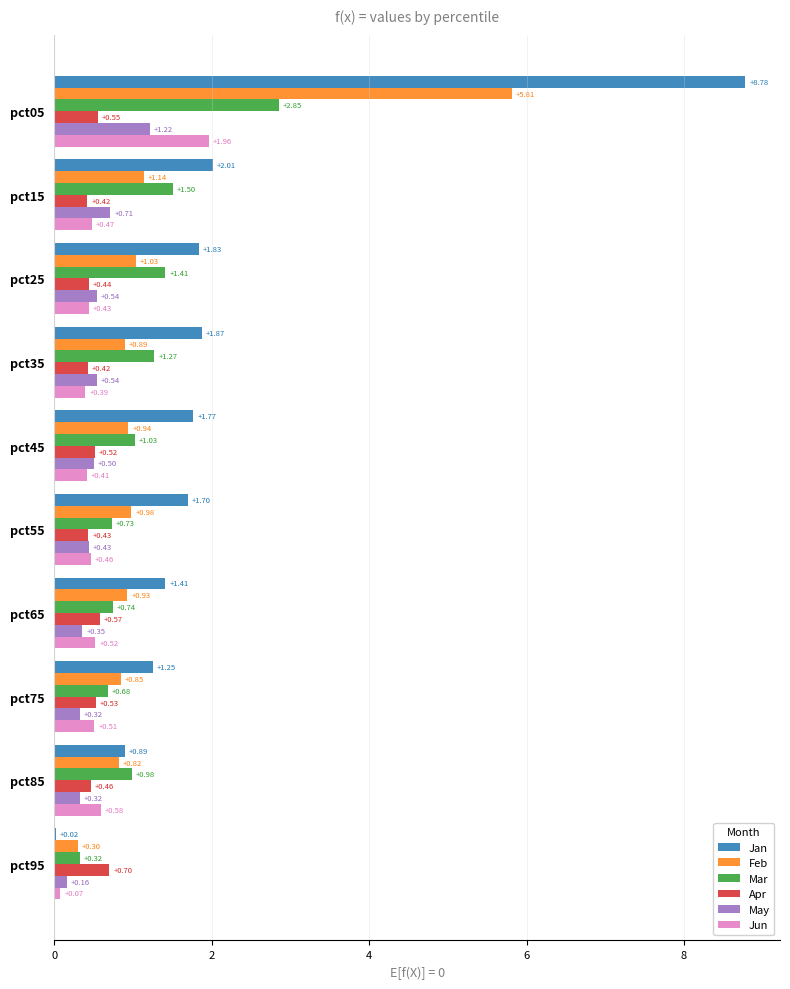

At which label is Mar closest to 1?

pct85